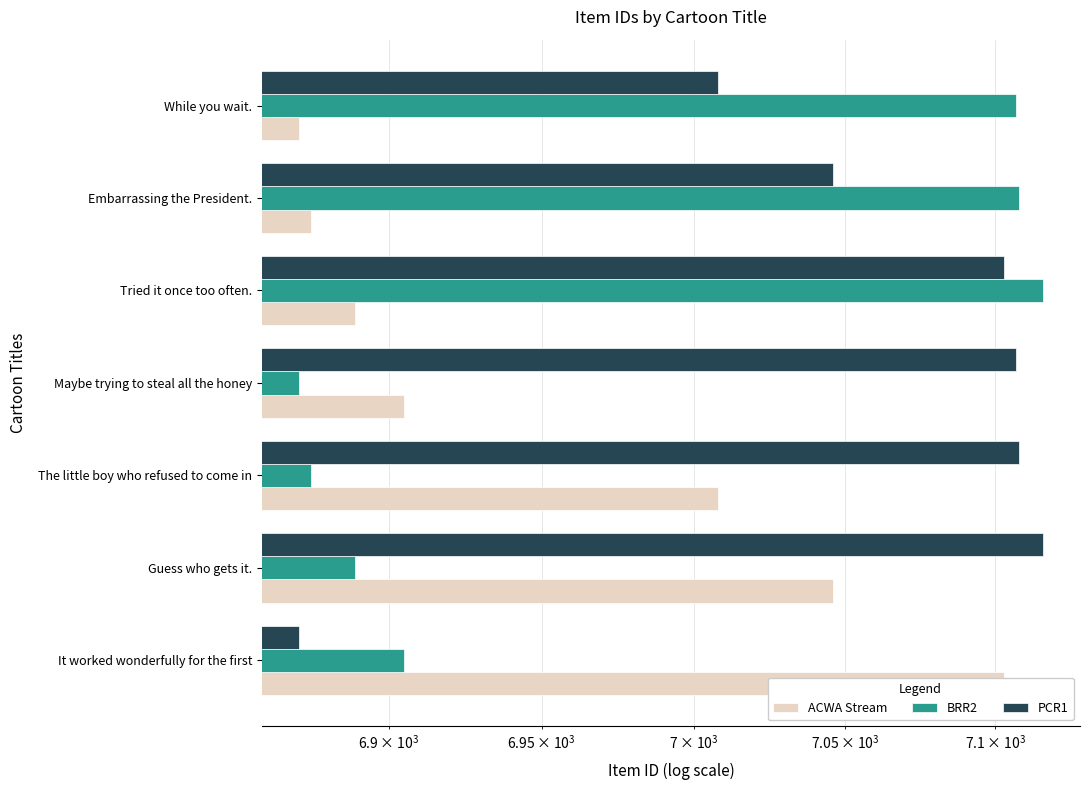

At While you wait., list the series in order from largest to smallest.

BRR2, PCR1, ACWA Stream